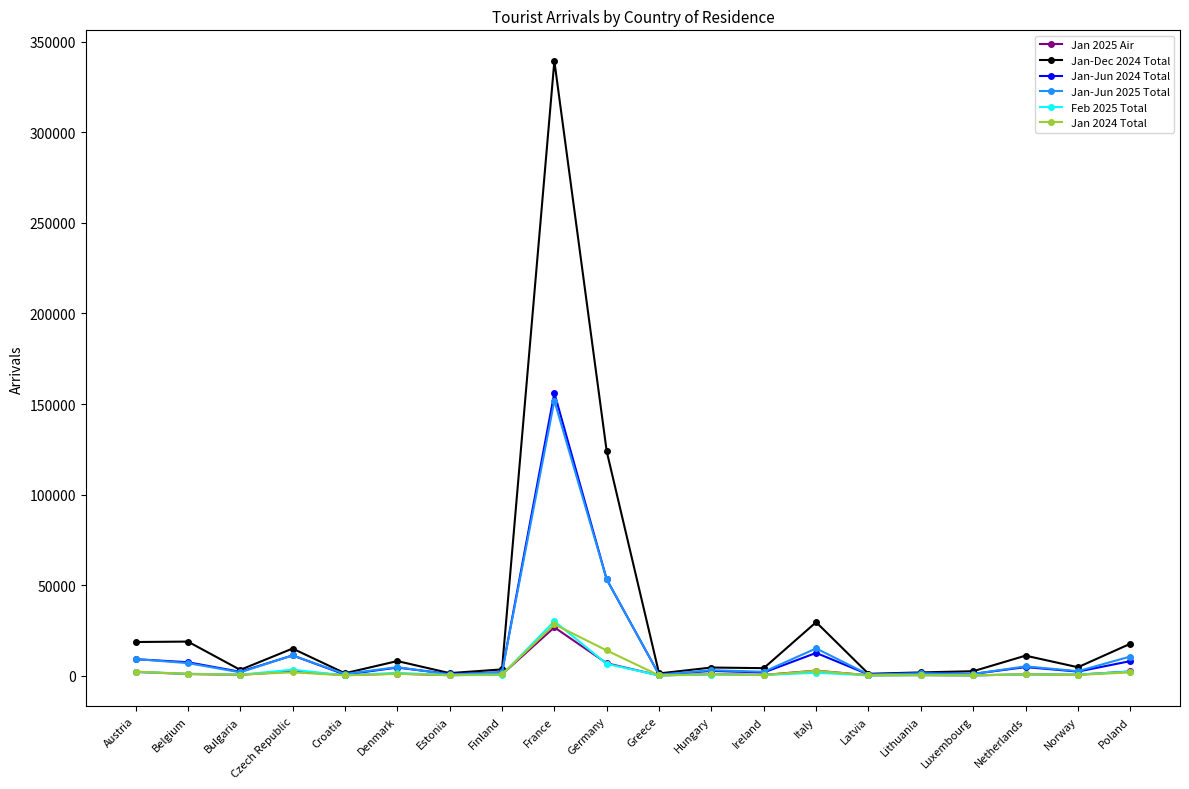

Which category has the highest value across all series?

France